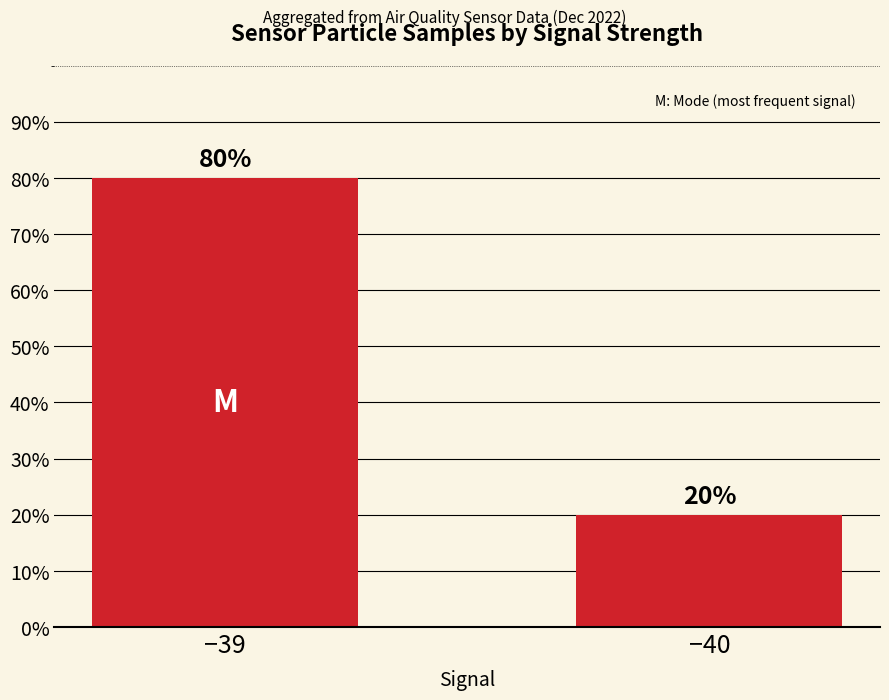

What is the value of the 1st bar from the left?

80